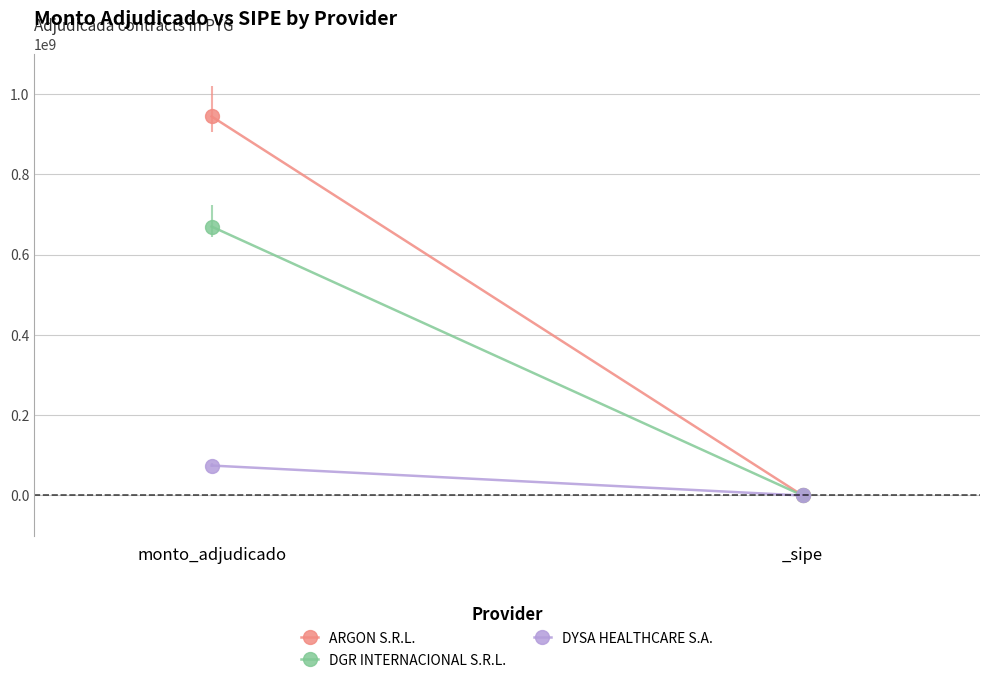

What is the difference between the DYSA HEALTHCARE S.A. values at _sipe and monto_adjudicado?

74623749